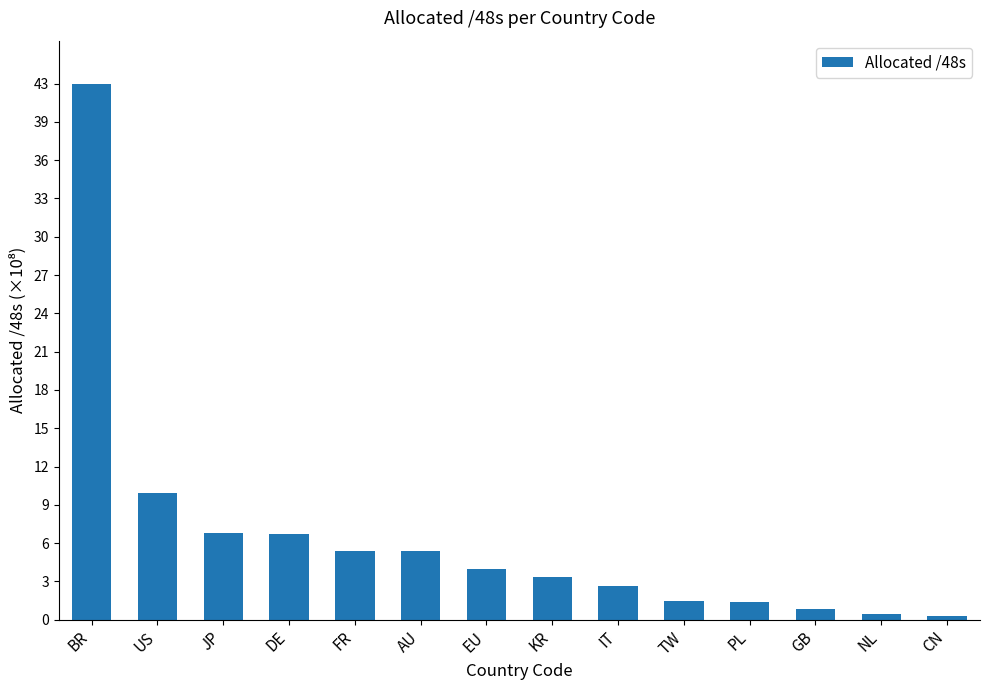

Where does the data first go above 404488209?

BR